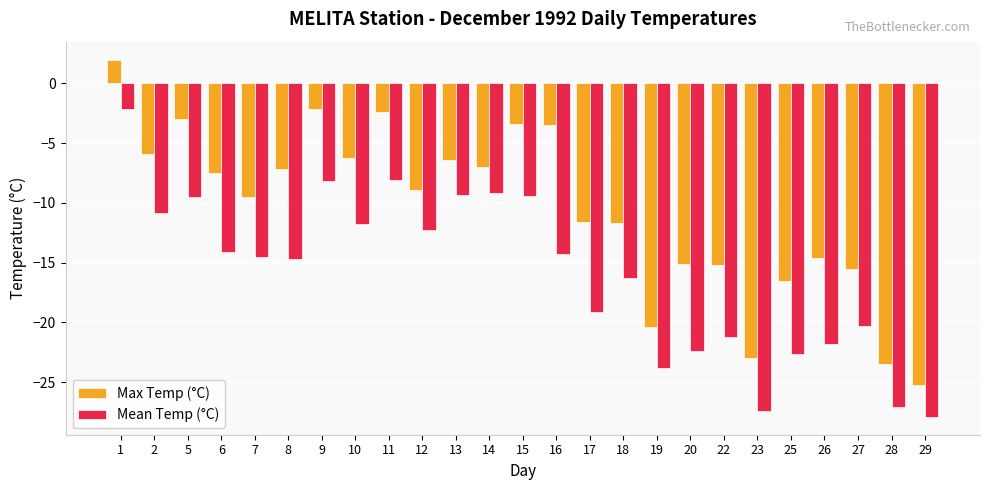

The Max Temp (°C) series shows -11.5 at 8. True or false?

False